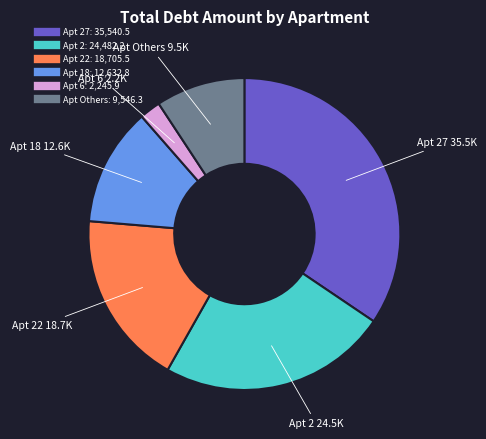

Is there a majority slice in this chart?

No